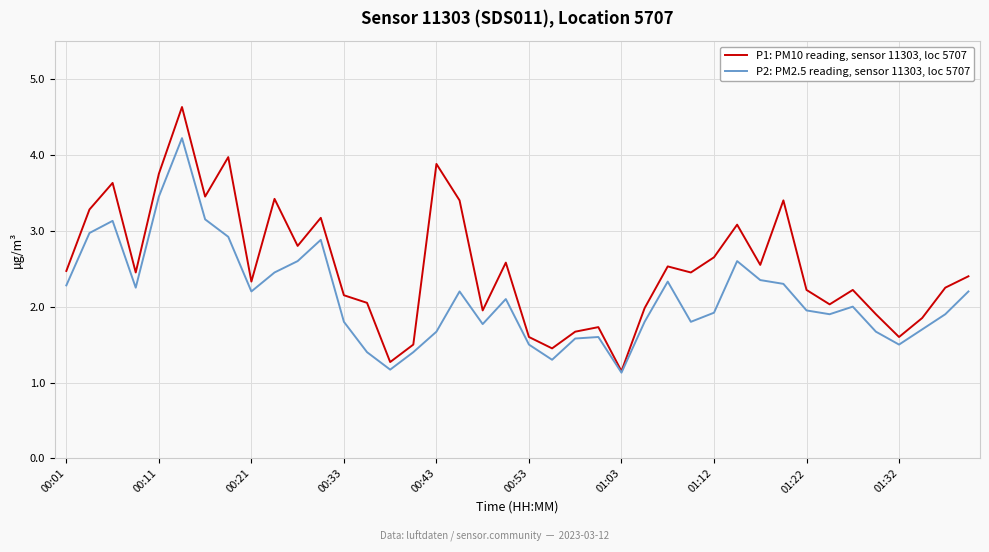

Count the number of data series in this chart.

2